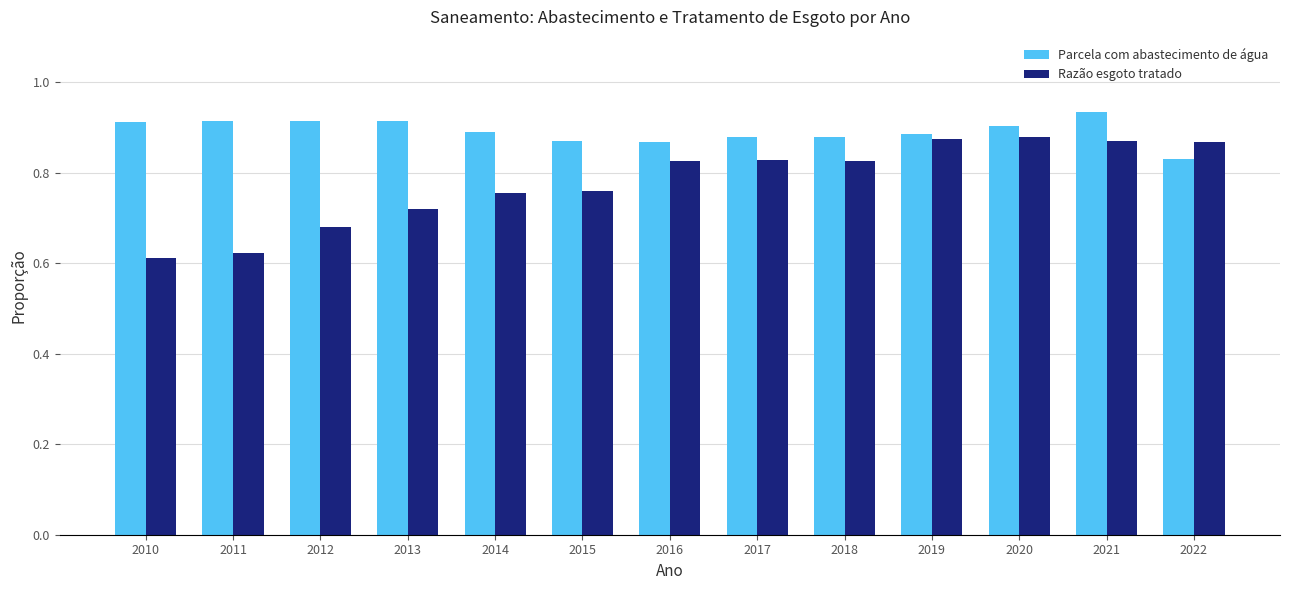

What is the sum of all Parcela com abastecimento de água values?

11.6